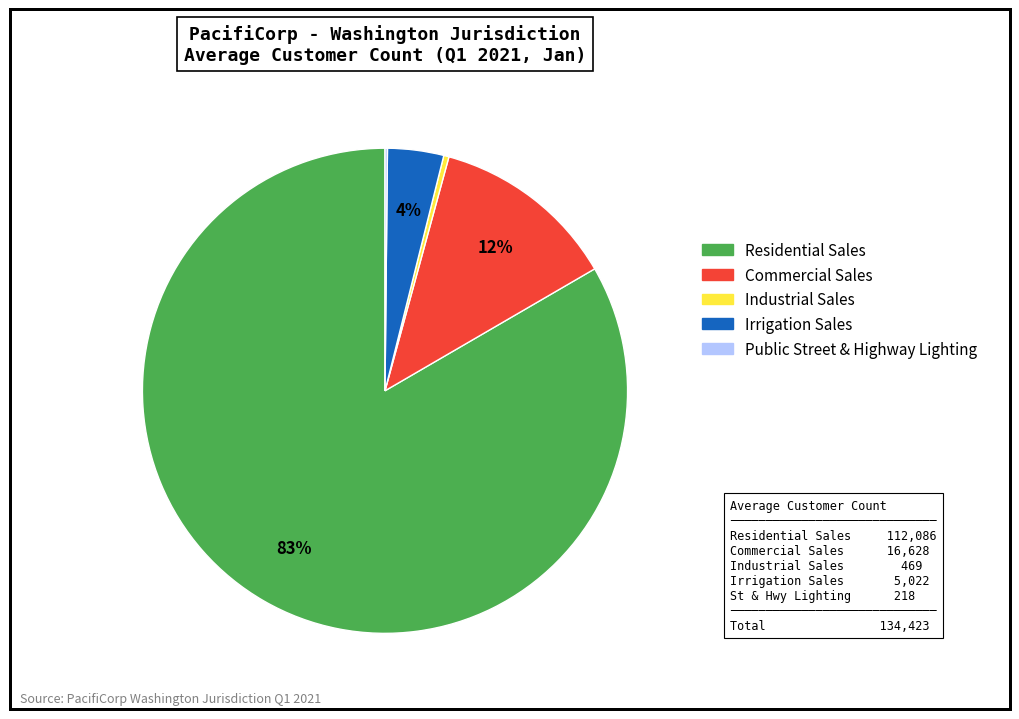

What is the ratio of the value at Commercial Sales to the value at Industrial Sales?

35.5